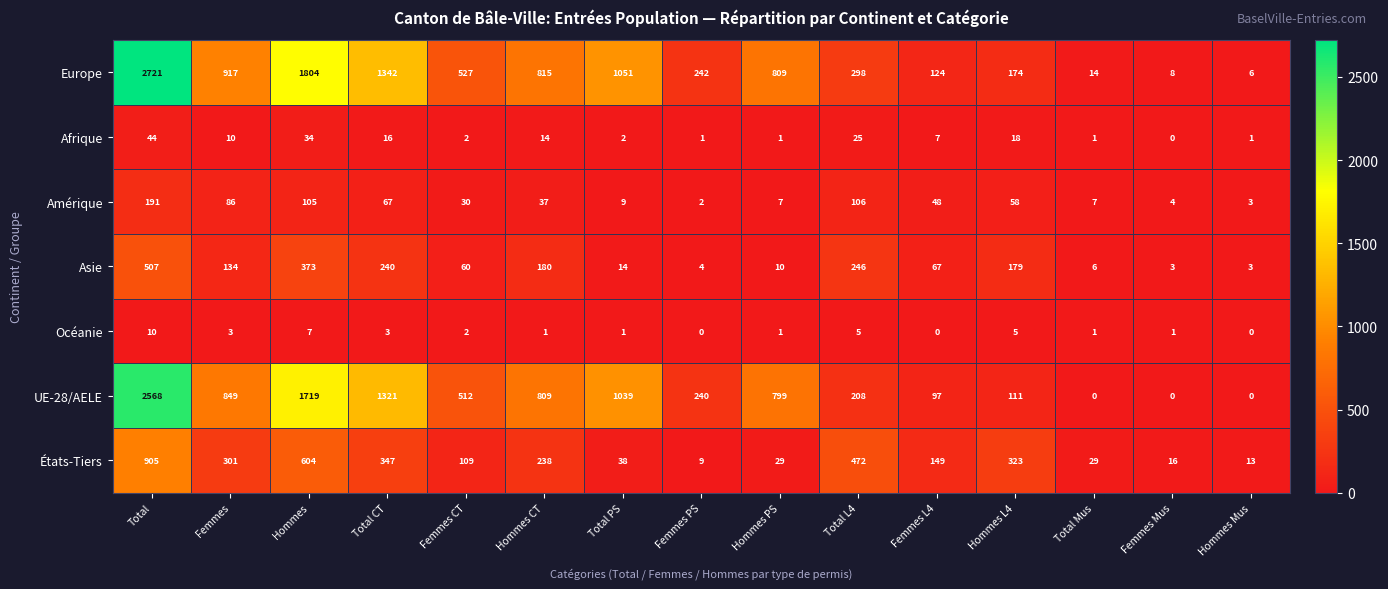

How many values in UE-28/AELE are above zero?

12